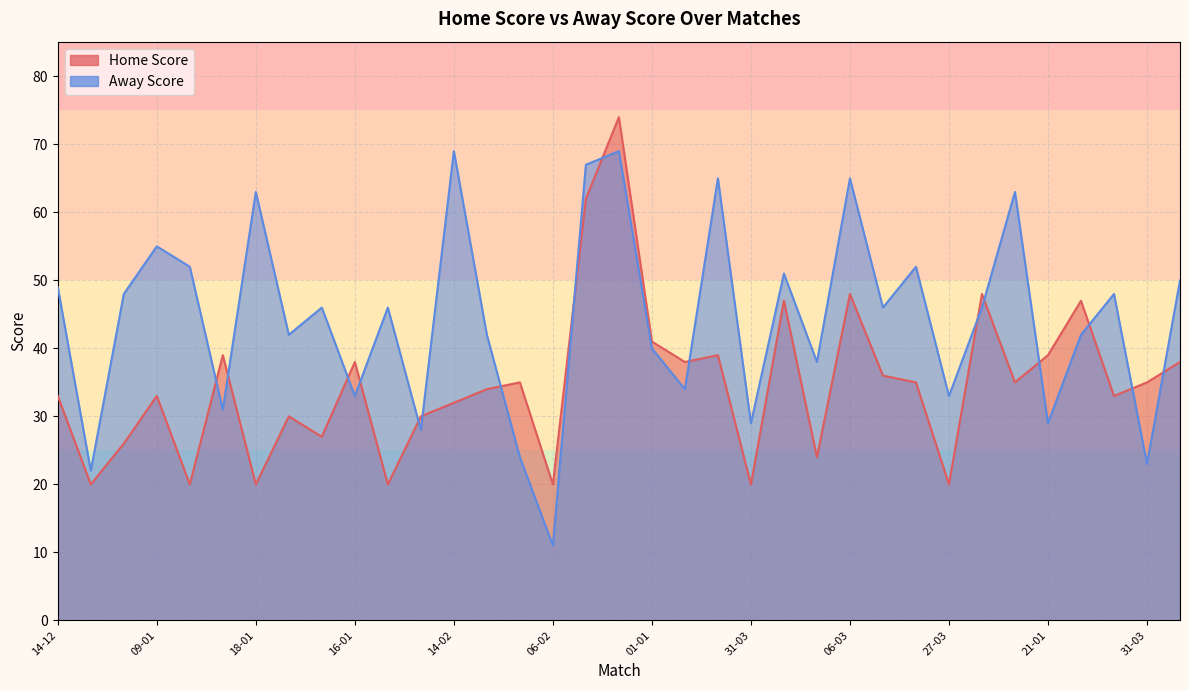

Is it true that Home Score equals 33 at 29-01?

True